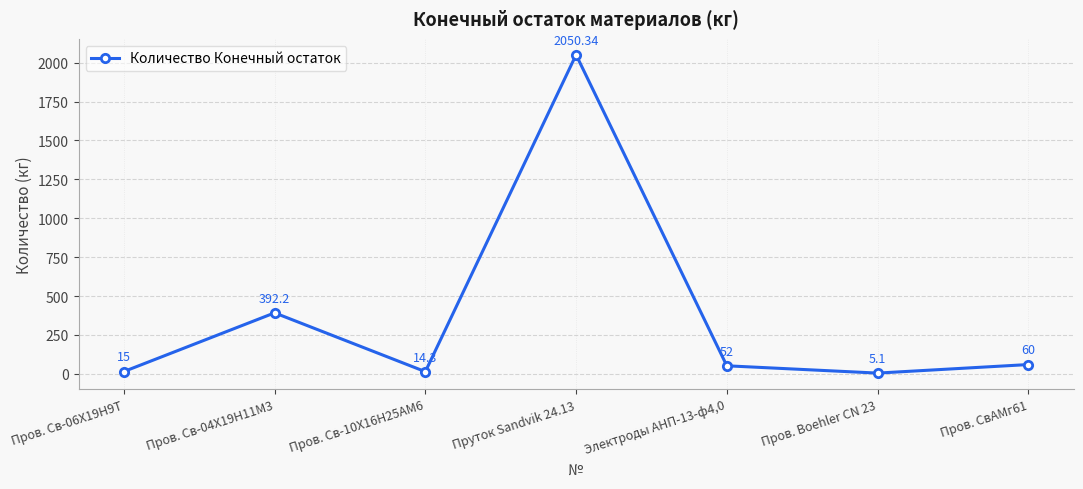

Rank the categories by value from lowest to highest.

Пров. Boehler CN 23, Пров. Св-10Х16Н25АМ6, Пров. Св-06Х19Н9Т, Электроды АНП-13-ф4,0, Пров. СвАМг61, Пров. Св-04Х19Н11М3, Пруток Sandvik 24.13